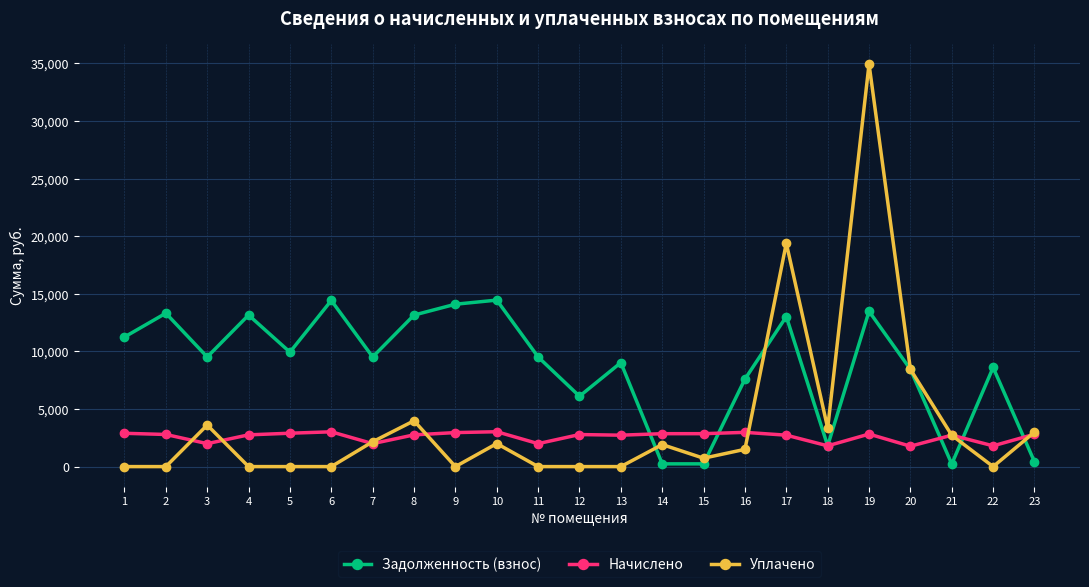

What is the approximate value of Начислено at 4?

2755.7